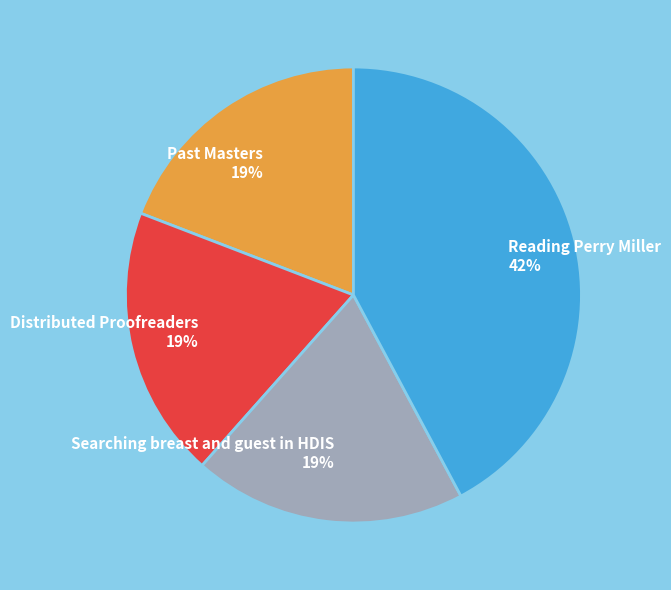

To the nearest percent, what percentage of the pie is Reading Perry Miller?

42%